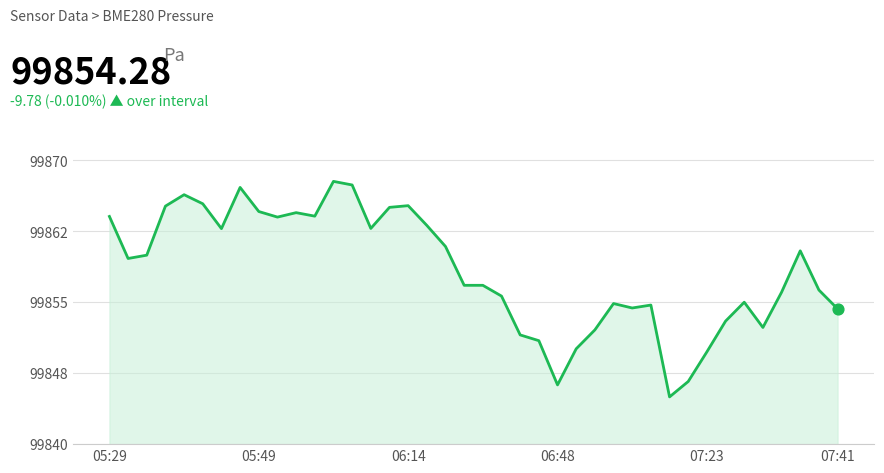

Is this an area chart (filled region under the line)?

Yes